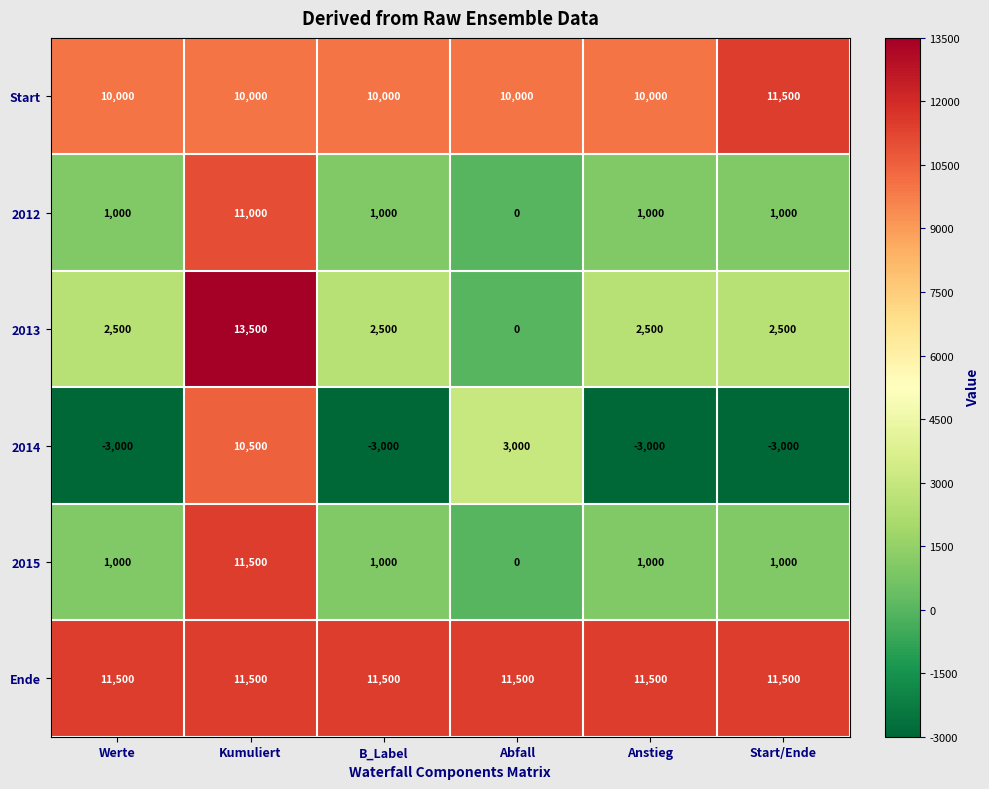

The value of 2015 at Start/Ende is 1569. True or false?

False